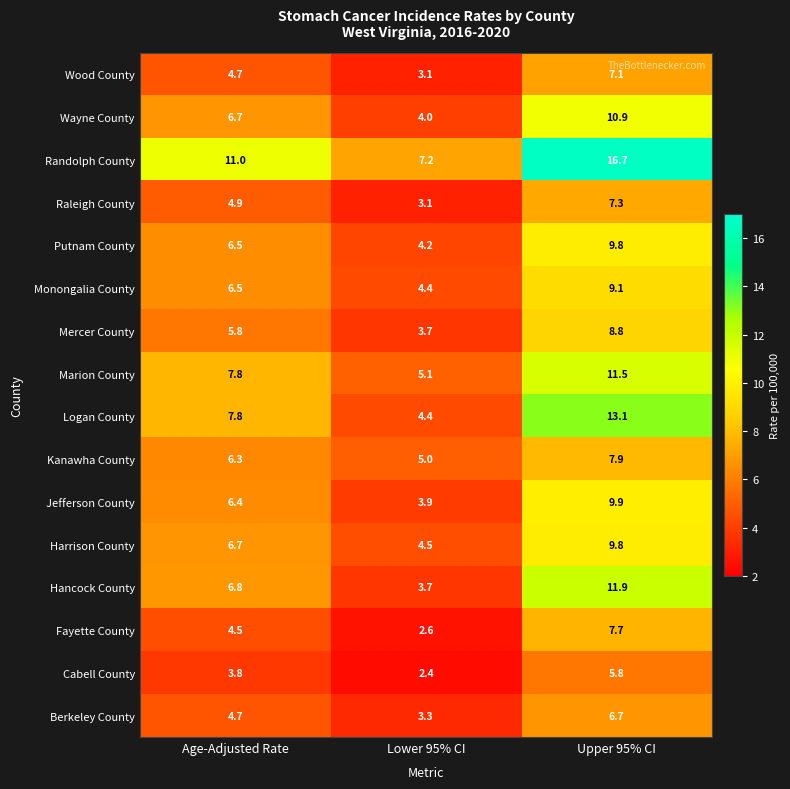

The Berkeley County series shows 4.9 at Lower 95% CI. True or false?

False